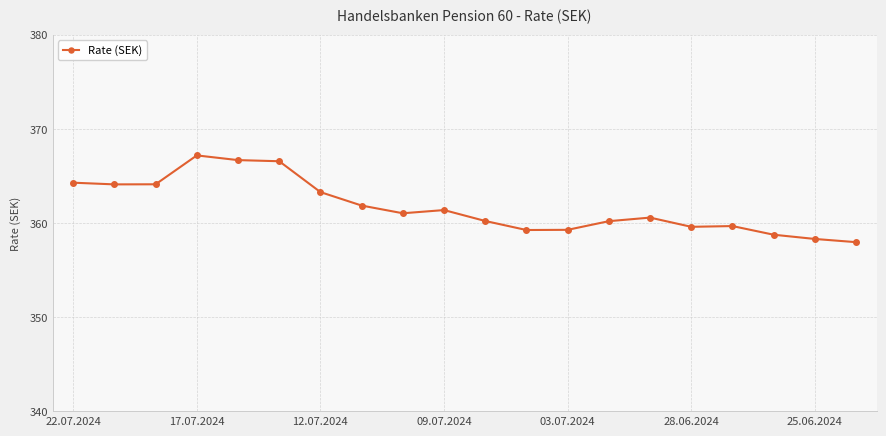

What is the difference between the maximum and minimum values?

9.2